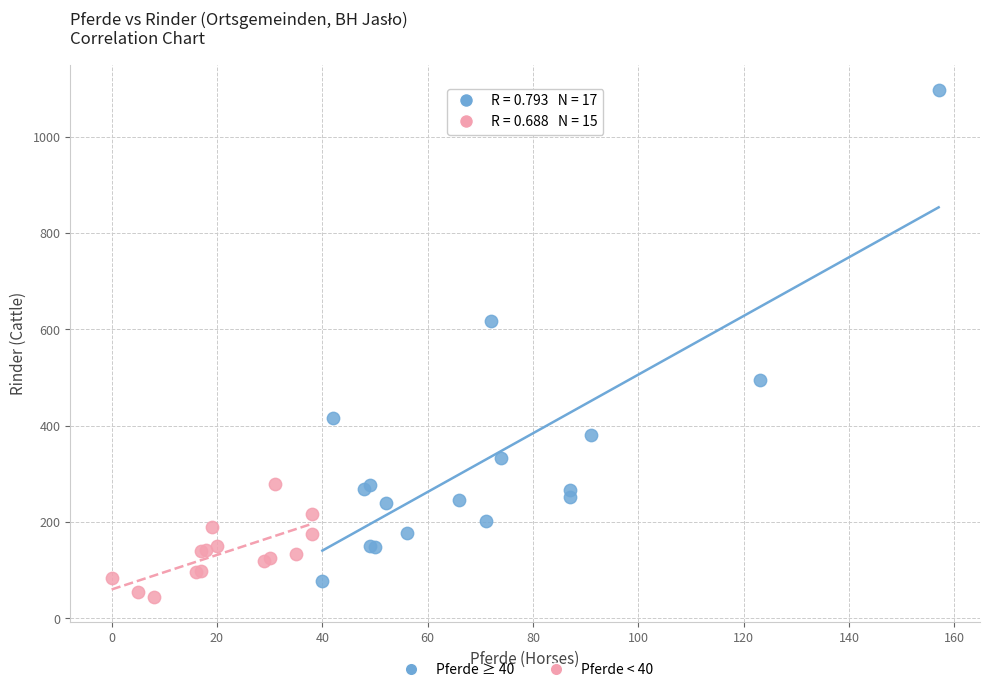

Which series contains the highest Y value?

Pferde ≥ 40